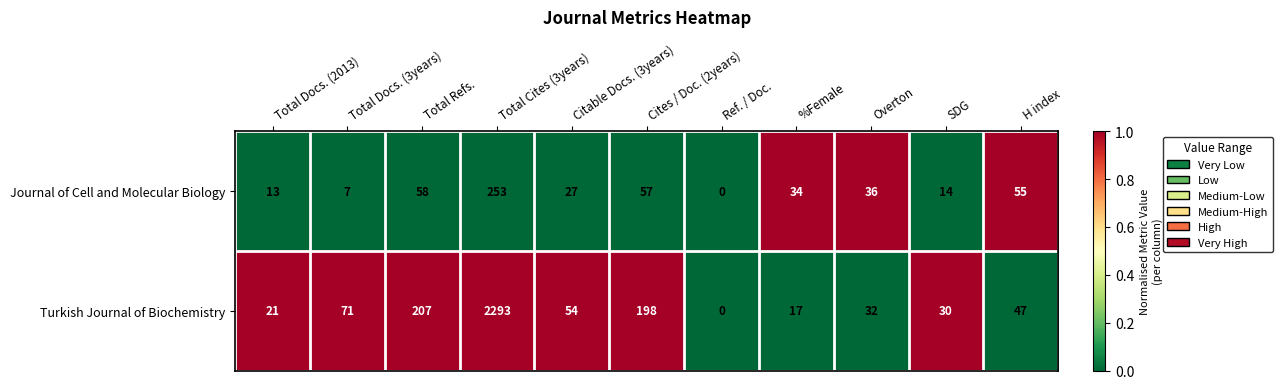

Rank the series by their maximum value, from highest to lowest.

Turkish Journal of Biochemistry, Journal of Cell and Molecular Biology